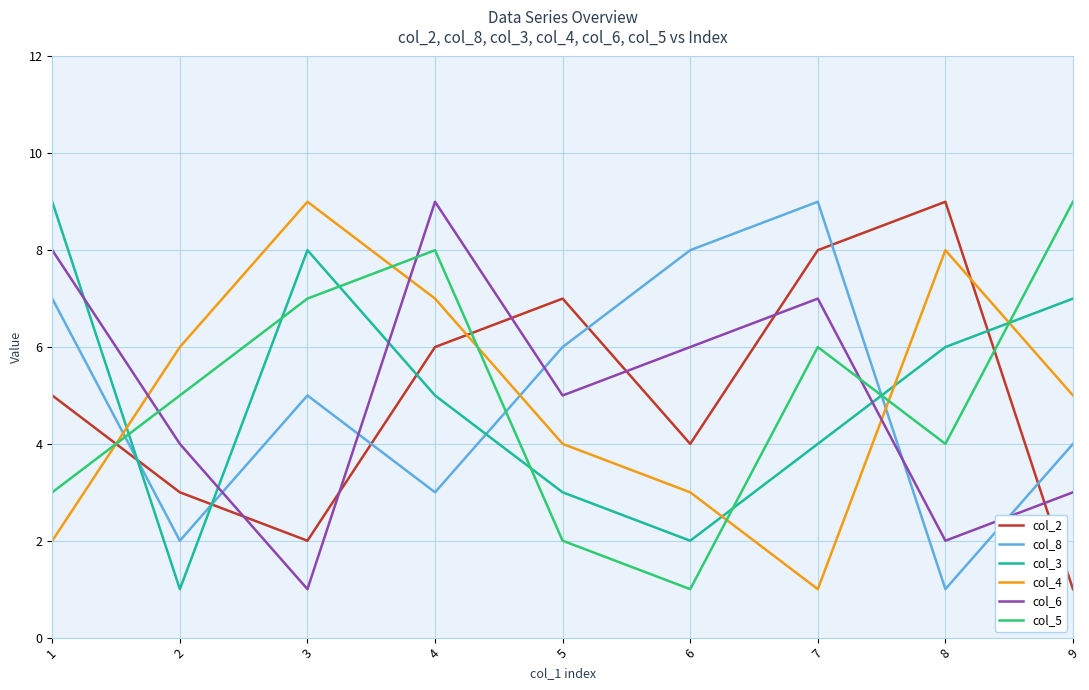

At 9, list the series in order from largest to smallest.

col_5, col_3, col_4, col_8, col_6, col_2